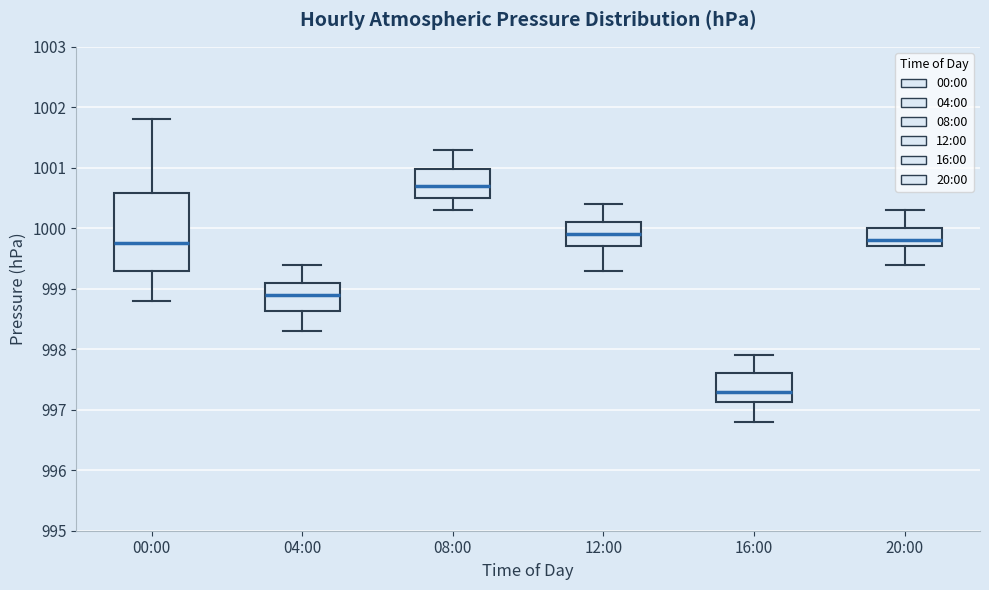

Reading left to right, transcribe this box plot: for each box, give where its median line is, the range the box spans, and where its two whiskers end, as read against the y-axis. The values are not printed on the chart, so give them approximately, as read against the axis.

00:00: median 999.8, box 999.3 to 1000.6, whiskers 998.8 to 1001.8
04:00: median 998.9, box 998.6 to 999.1, whiskers 998.3 to 999.4
08:00: median 1000.7, box 1000.5 to 1001.0, whiskers 1000.3 to 1001.3
12:00: median 999.9, box 999.7 to 1000.1, whiskers 999.3 to 1000.4
16:00: median 997.3, box 997.1 to 997.6, whiskers 996.8 to 997.9
20:00: median 999.8, box 999.7 to 1000.0, whiskers 999.4 to 1000.3